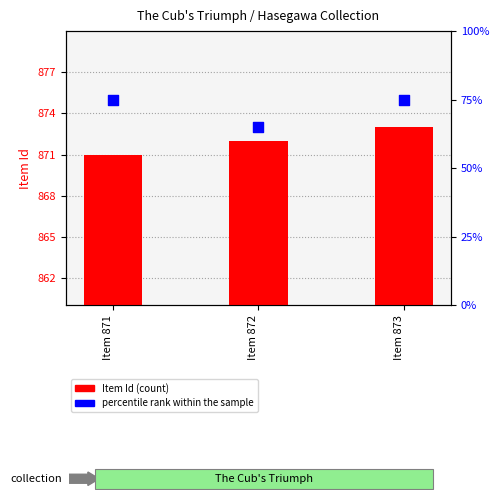

Which series reaches the maximum Y coordinate?

Item Id (count)